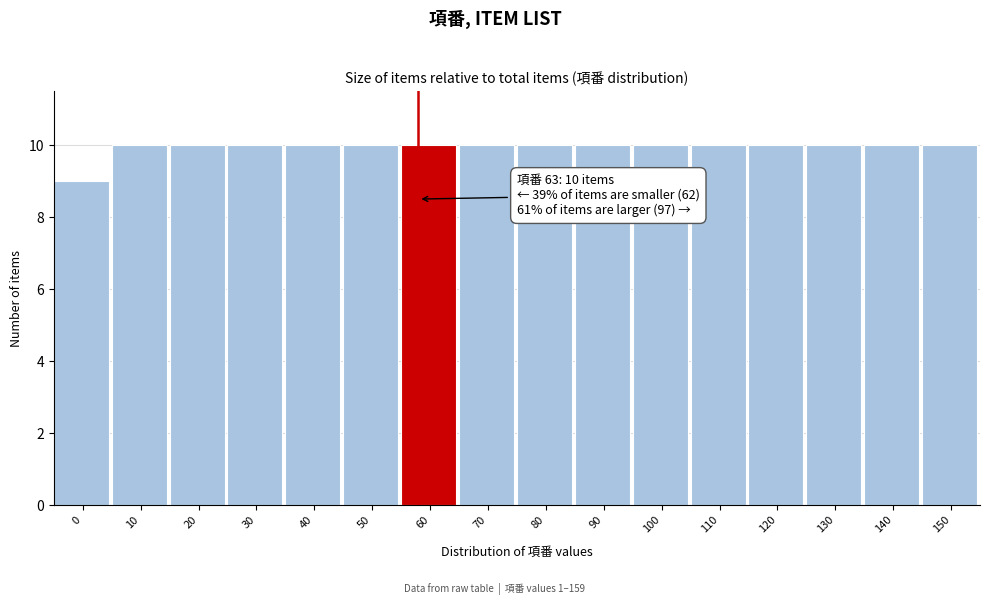

Reading right to left, list all the values displayed in this chart.

10	10	10	10	10	10	10	10	10	10	10	10	10	10	10	9